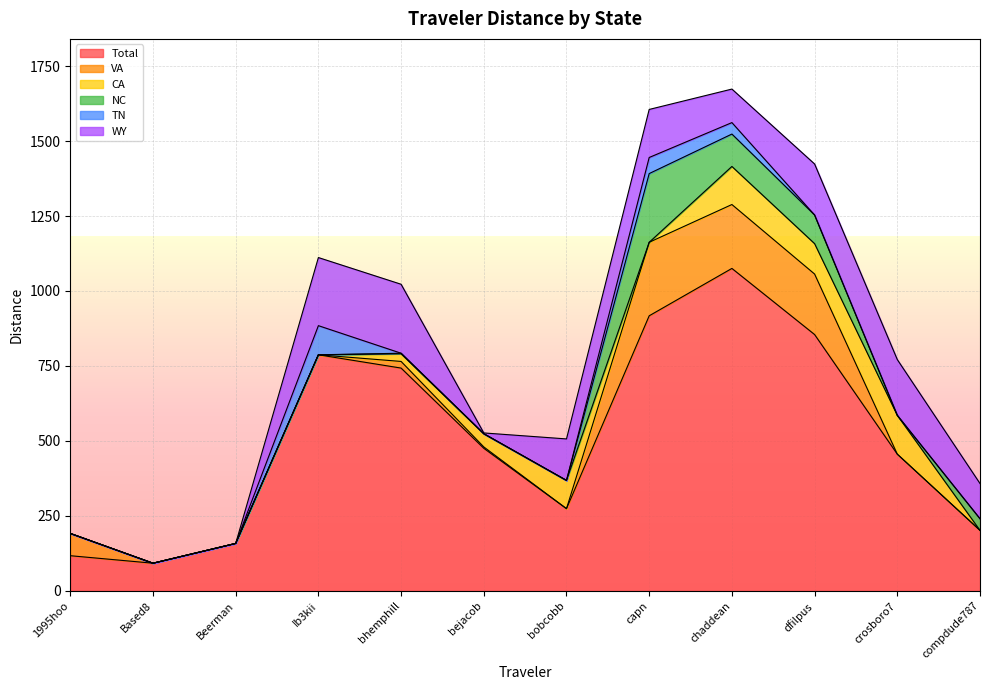

What is the label of the 9th point from the right?

Ib3kii